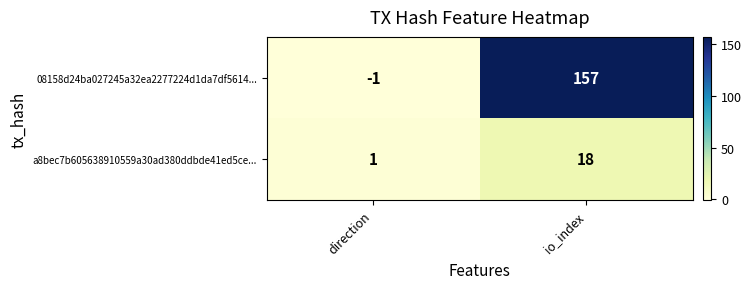

Reading left to right, transcribe all the data shown in this chart.

08158d24ba027245a32ea2277224d1da7df5614...: -1	157
a8bec7b605638910559a30ad380ddbde41ed5ce...: 1	18